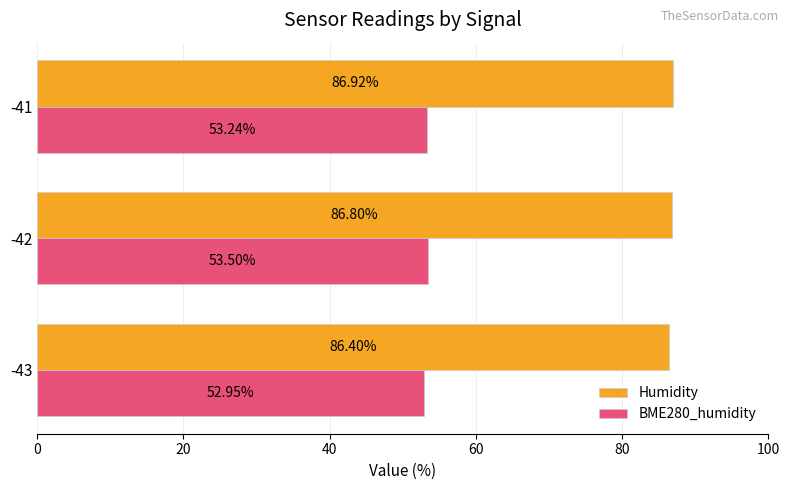

What is the minimum value shown in the chart?

53.0